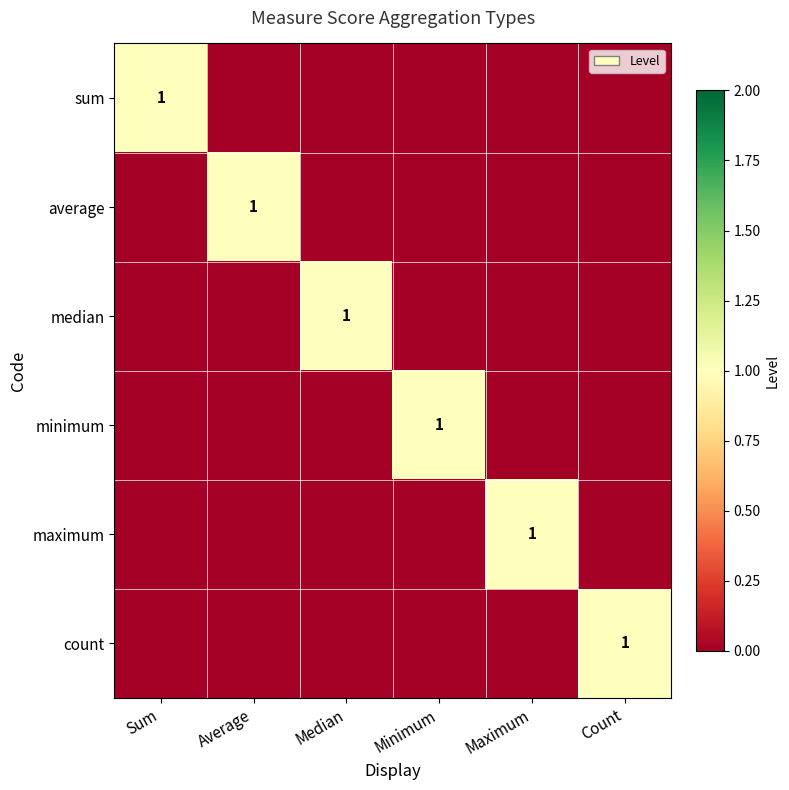

The value of maximum at Maximum is 1. True or false?

True